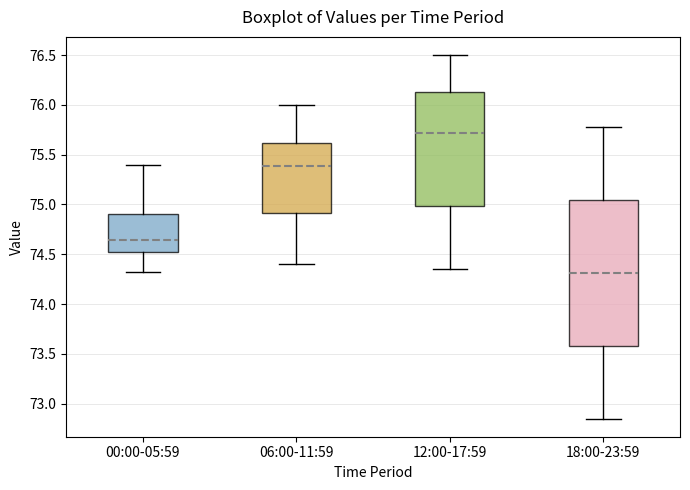

Where does the upper whisker of the box for 06:00-11:59 end on the y-axis? The values are not printed on the chart, so give them approximately, as read against the axis.

76.00